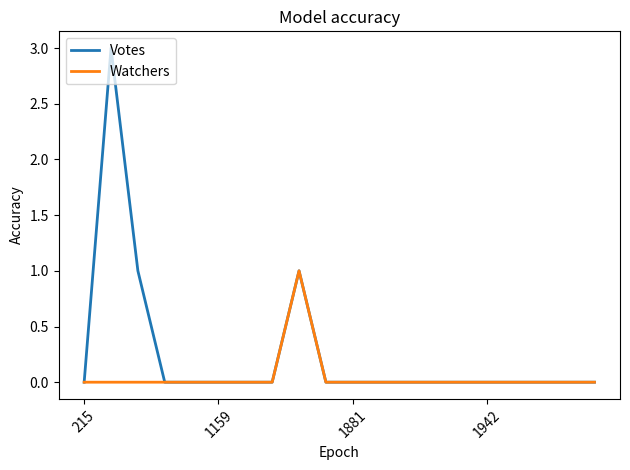

What is the difference between the second highest and second lowest values in the Votes series?

1